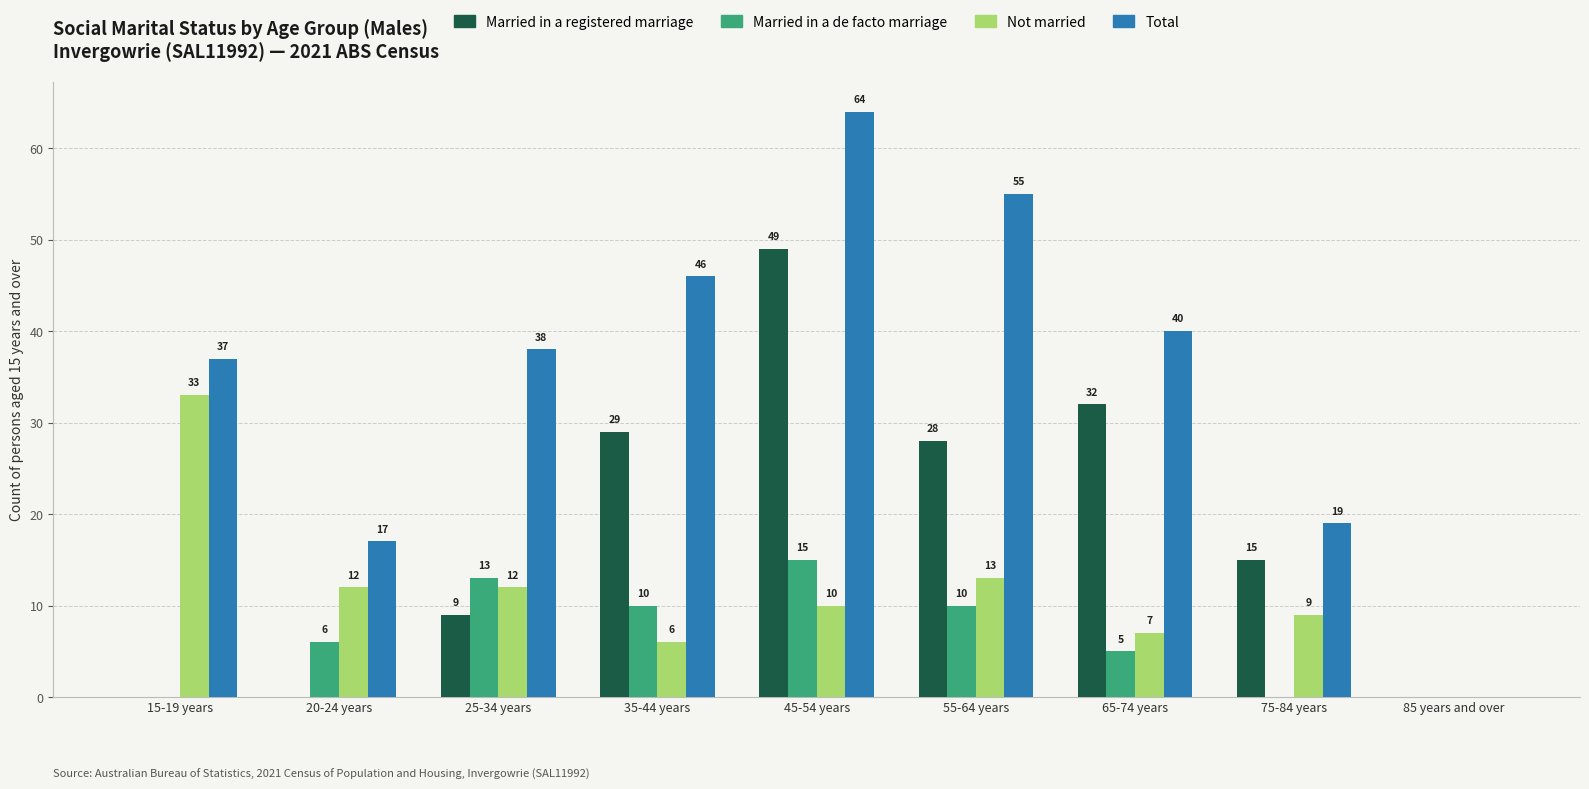

Reading left to right, what are all the values shown in this chart?

Married in a registered marriage: 0	0	9	29	49	28	32	15	0
Married in a de facto marriage: 0	6	13	10	15	10	5	0	0
Not married: 33	12	12	6	10	13	7	9	0
Total: 37	17	38	46	64	55	40	19	0